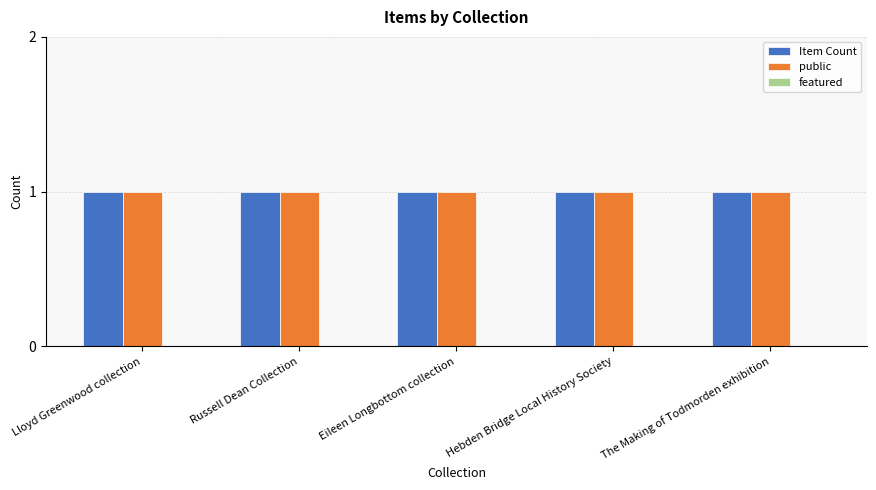

Where is public nearest to the value 1?

Lloyd Greenwood collection